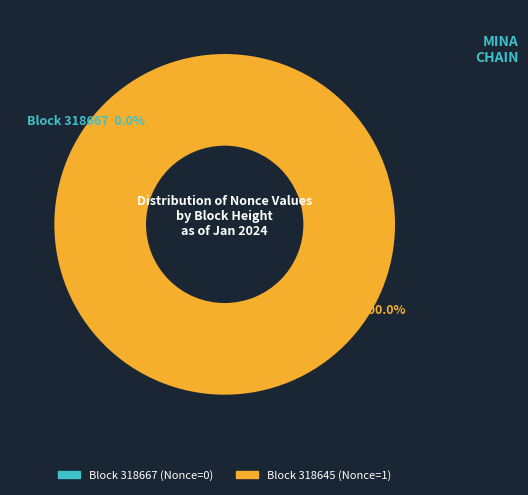

The 318667 slice represents 12% of the pie. True or false?

False